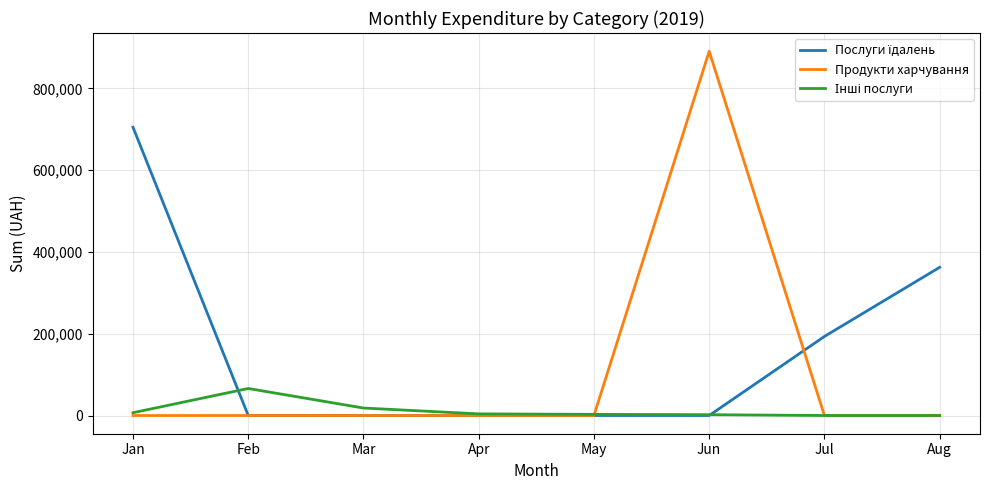

The value of Продукти харчування at Jul is 0.0. True or false?

True